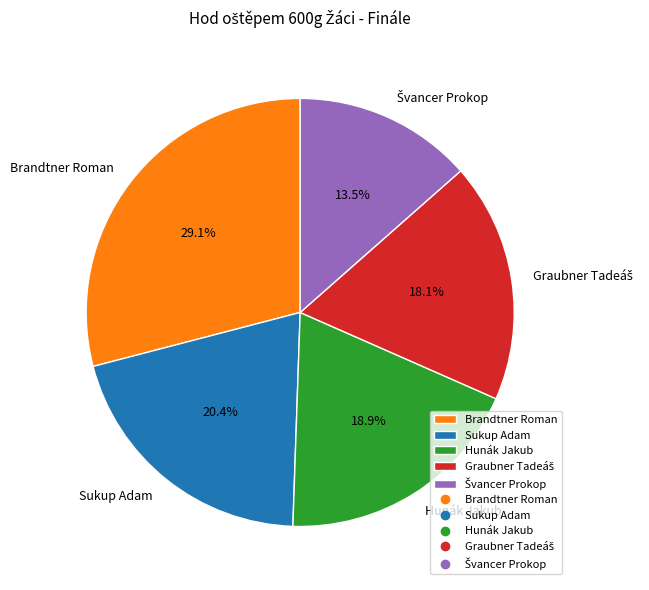

Which slice is the largest?

Brandtner Roman